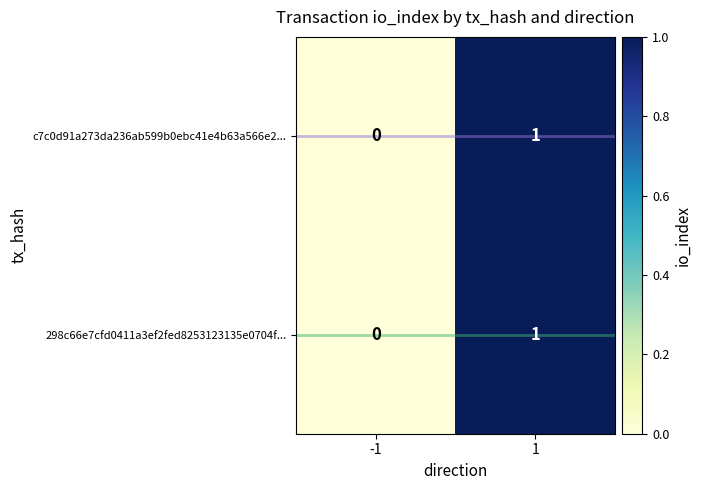

Is the value of c7c0d91a273da236ab599b0ebc41e4b63a566e2... at -1 greater than the value of 298c66e7cfd0411a3ef2fed8253123135e0704f... at 1?

No